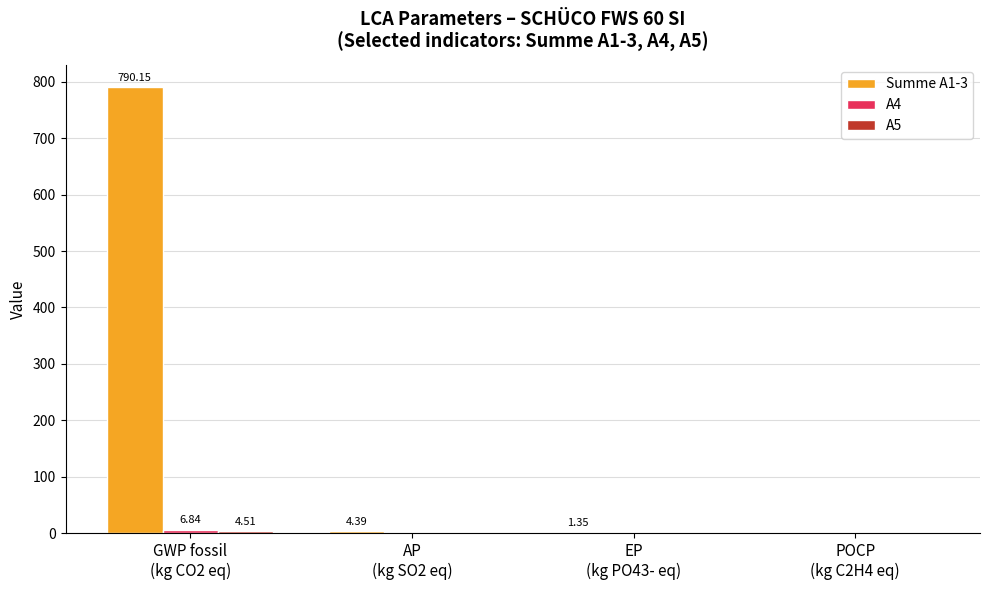

What is the sum of the Summe A1-3 values at GWP fossil
(kg CO2 eq) and EP
(kg PO43- eq)?

791.5